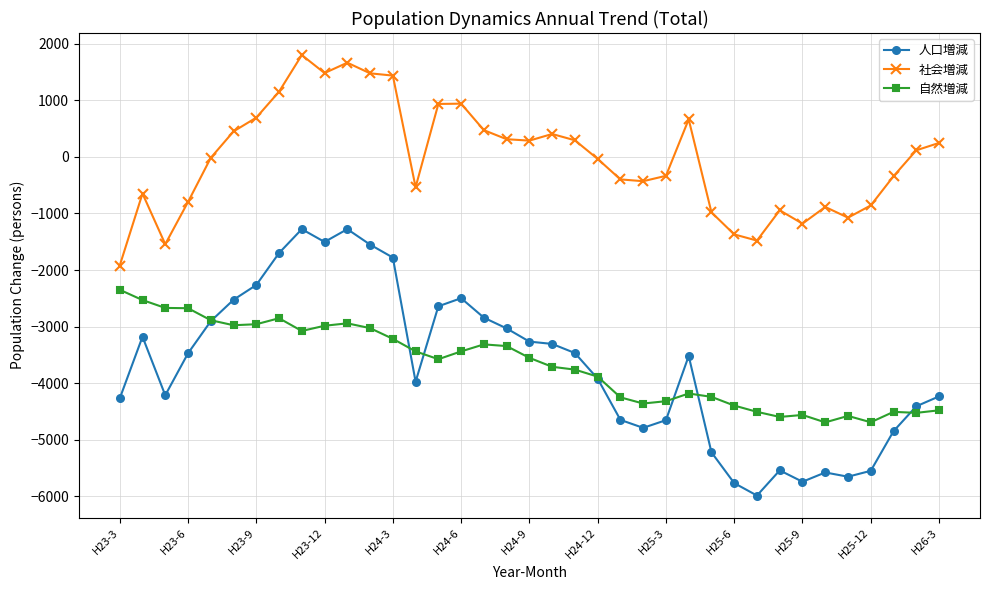

Which series has the widest spread of values?

人口増減